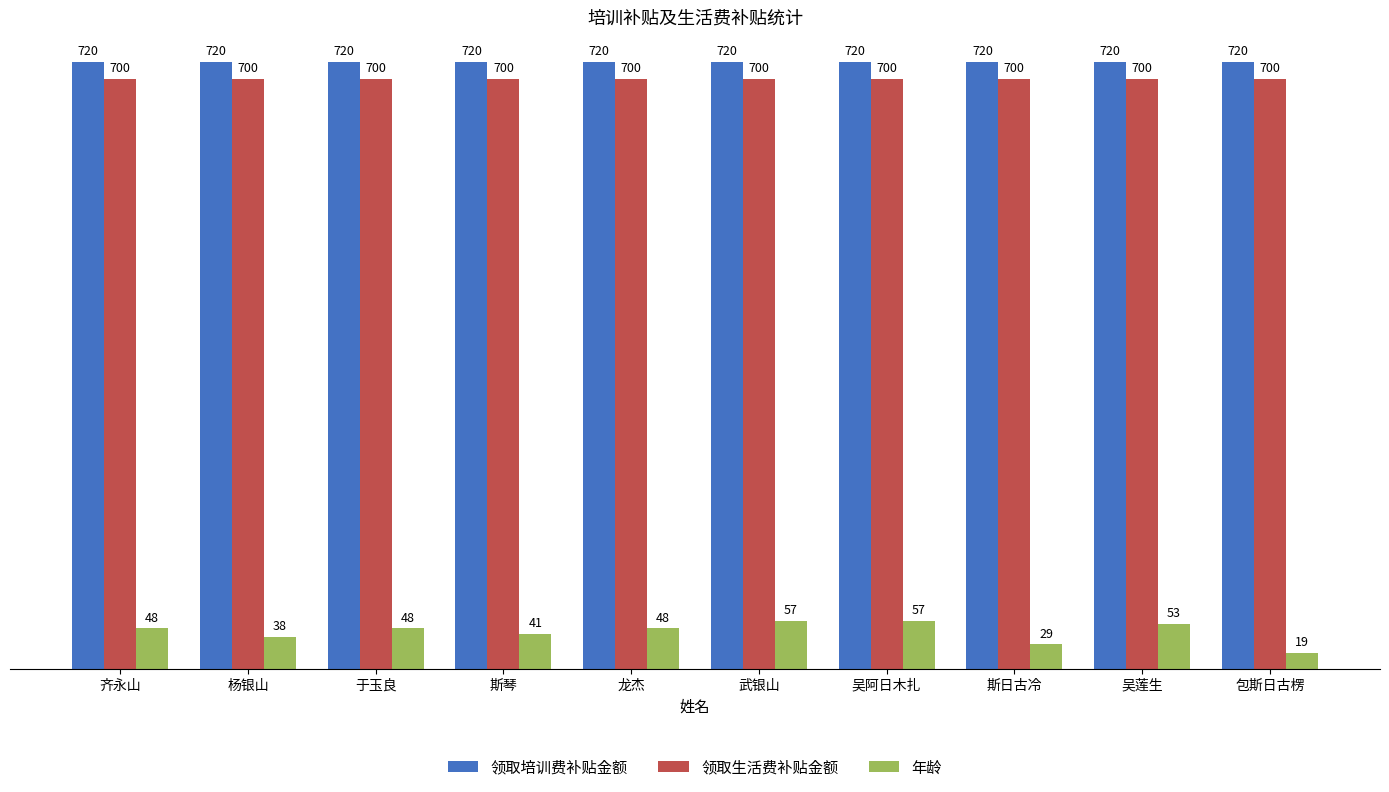

What is the minimum value for 领取生活费补贴金额?

700